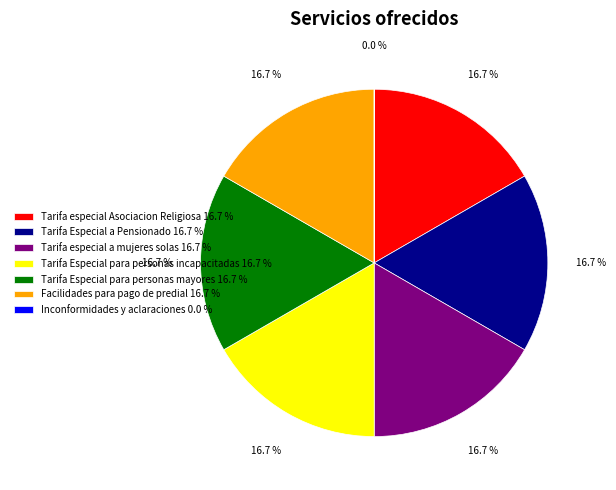

Is Tarifa Especial para personas mayores 16.7 % the majority of the pie?

No